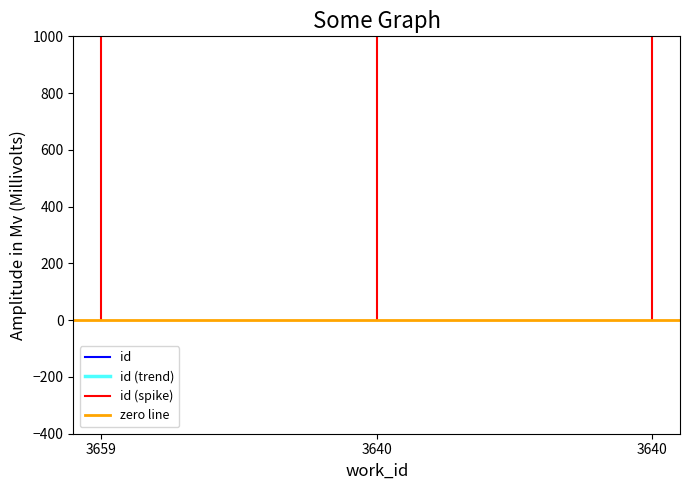

Which category has the lowest value across all series?

3659